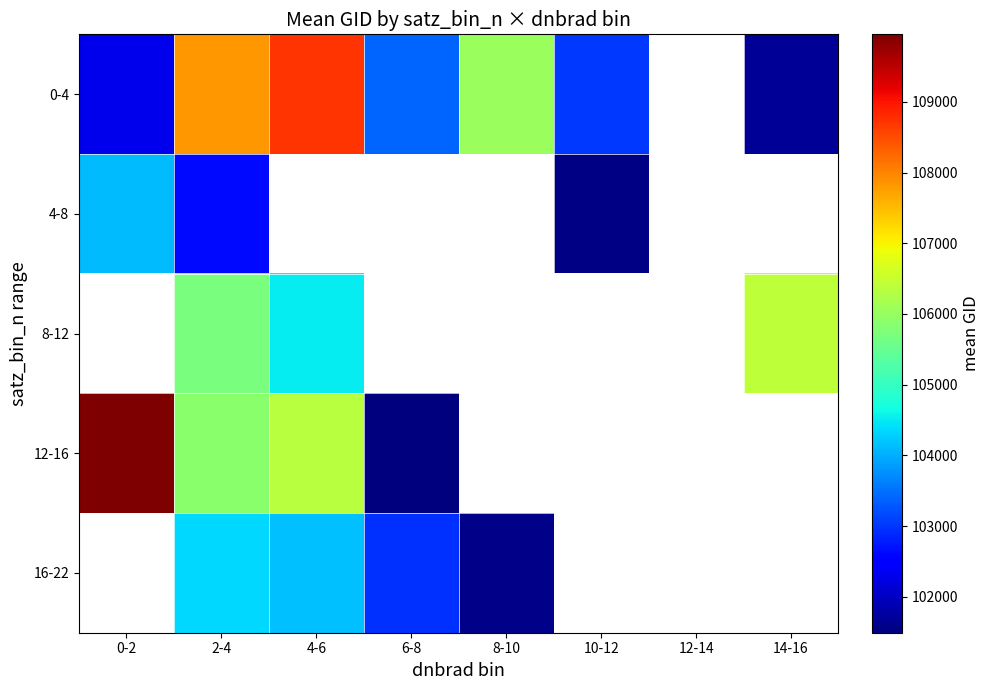

The value of 16-22 at 4-6 is 163934.7. True or false?

False